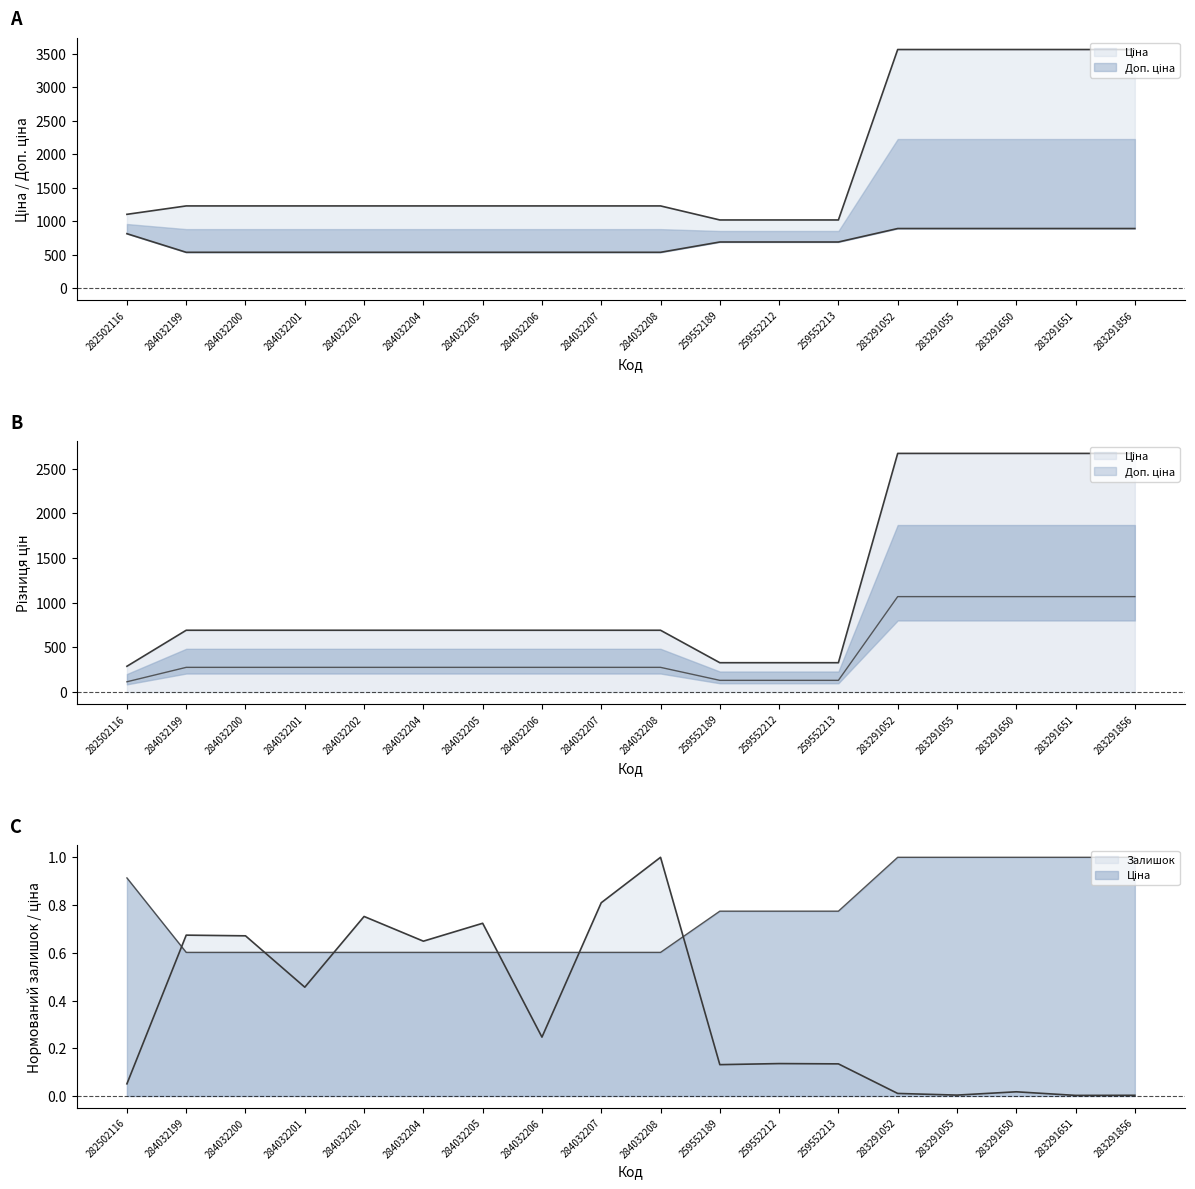

How many lines are shown in the chart?

3